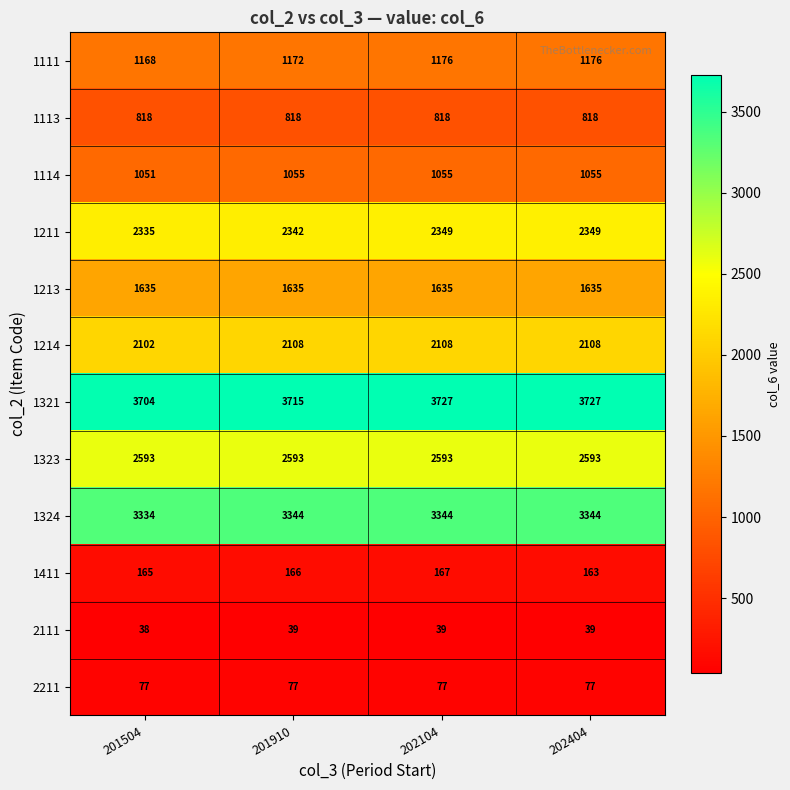

The value of 1213 at 201910 is 776. True or false?

False